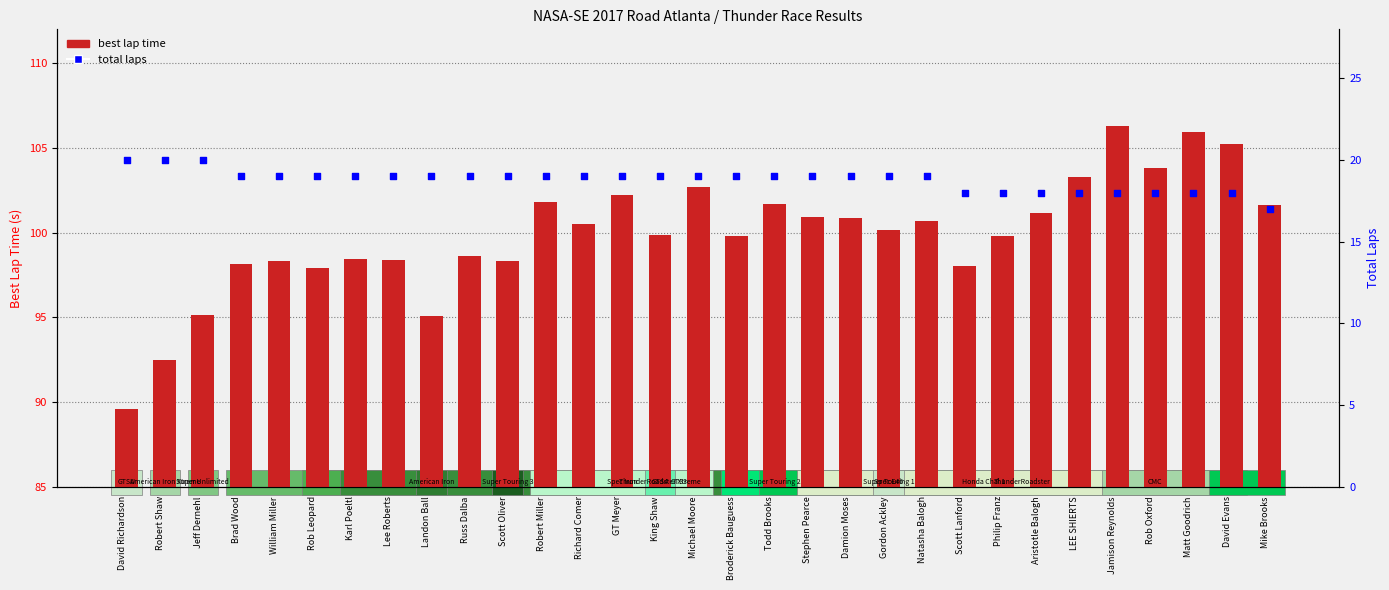

At how many categories does at least one series exceed 20?

31